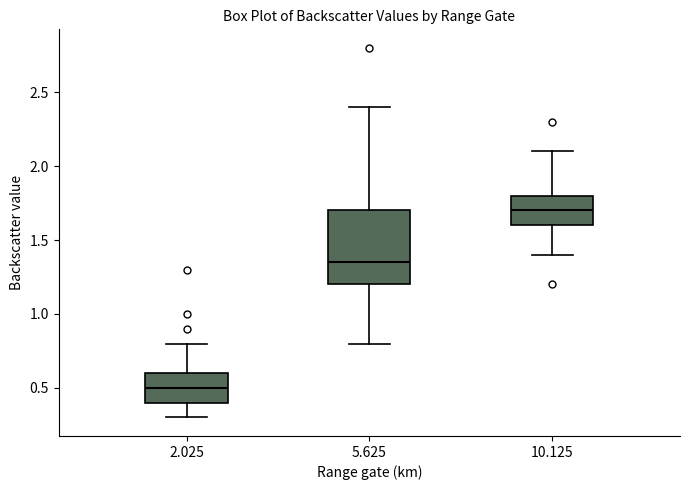

Reading left to right, transcribe this box plot: for each box, give where its median line is, the range the box spans, and where its two whiskers end, as read against the y-axis. The values are not printed on the chart, so give them approximately, as read against the axis.

2.025: median 0.50, box 0.40 to 0.60, whiskers 0.30 to 0.80
5.625: median 1.35, box 1.20 to 1.70, whiskers 0.80 to 2.40
10.125: median 1.70, box 1.60 to 1.80, whiskers 1.40 to 2.10